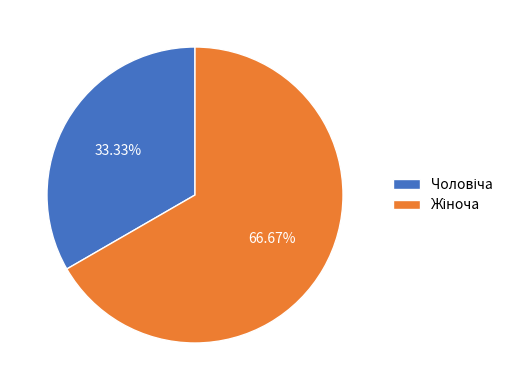

Is there a majority slice in this chart?

Yes